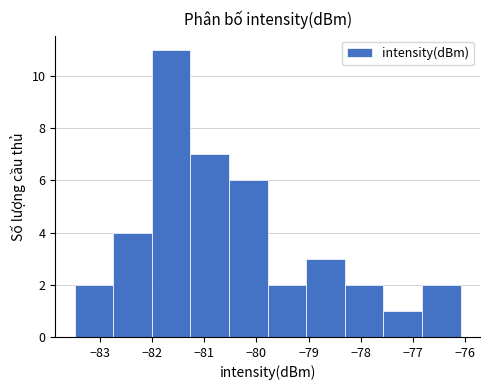

Over which range of the x-axis is the bar tallest?

-82.0 to -81.3